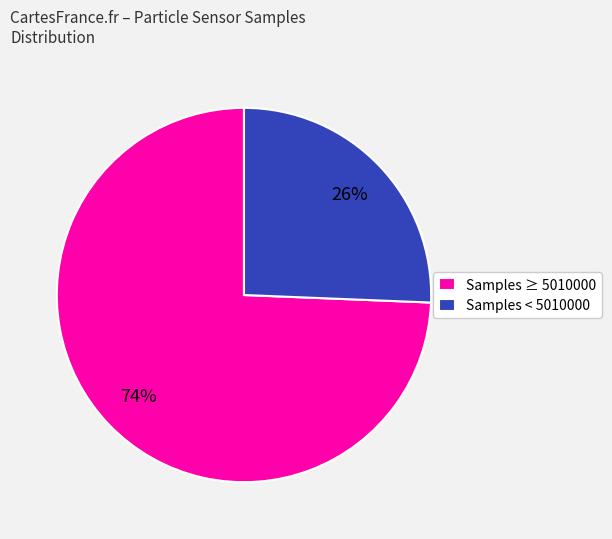

Which category has the biggest portion of the pie?

Samples ≥ 5010000